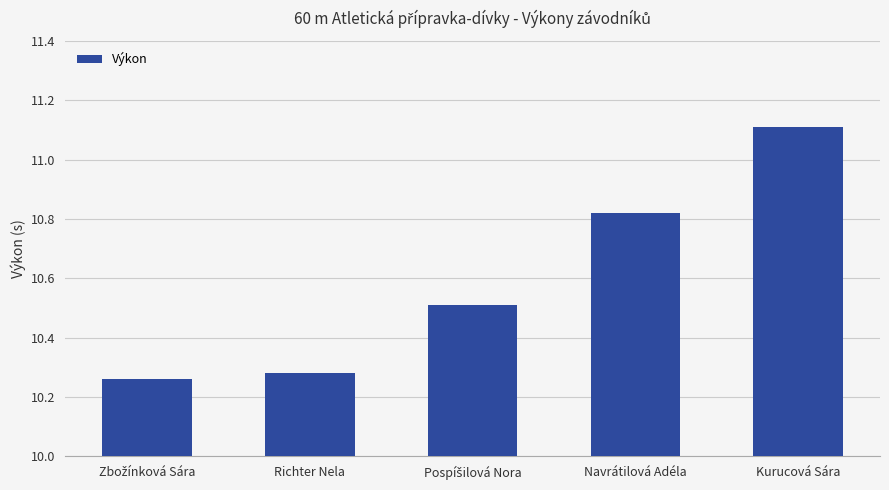

Approximately how many times larger is the value at Richter Nela compared to Navrátilová Adéla?

1.0